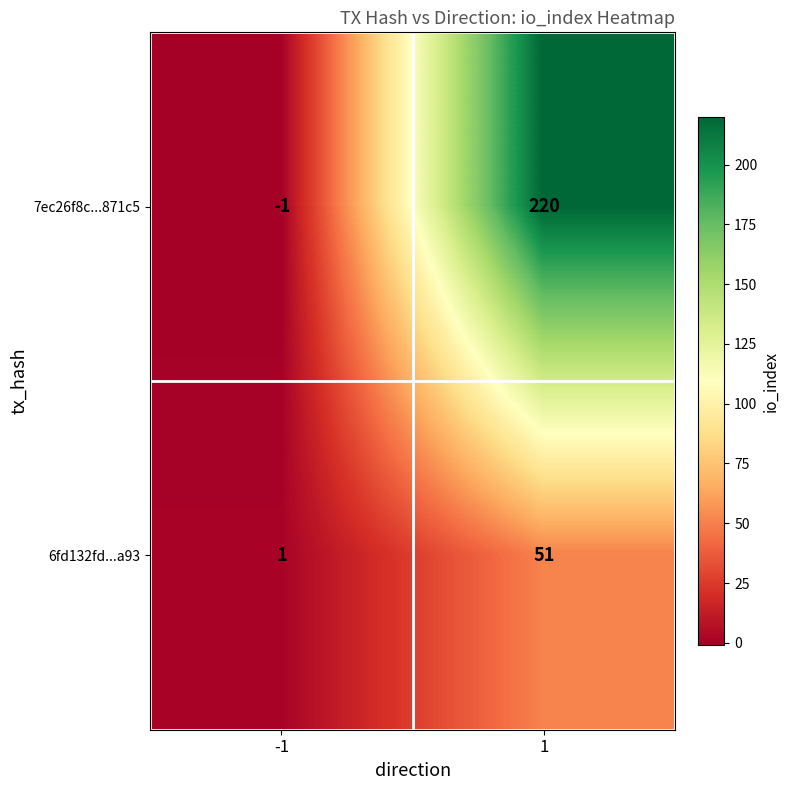

The value of 7ec26f8c...871c5 at 1 is 101. True or false?

False